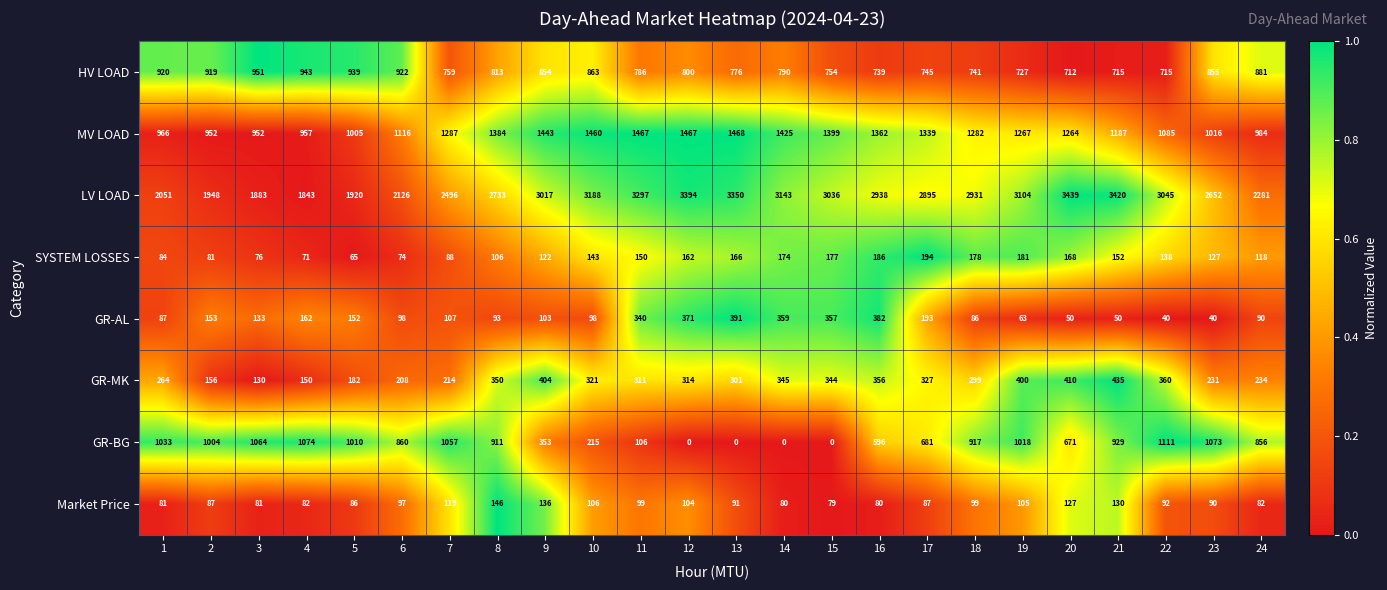

What is the difference between the SYSTEM LOSSES values at 21 and 22?

14